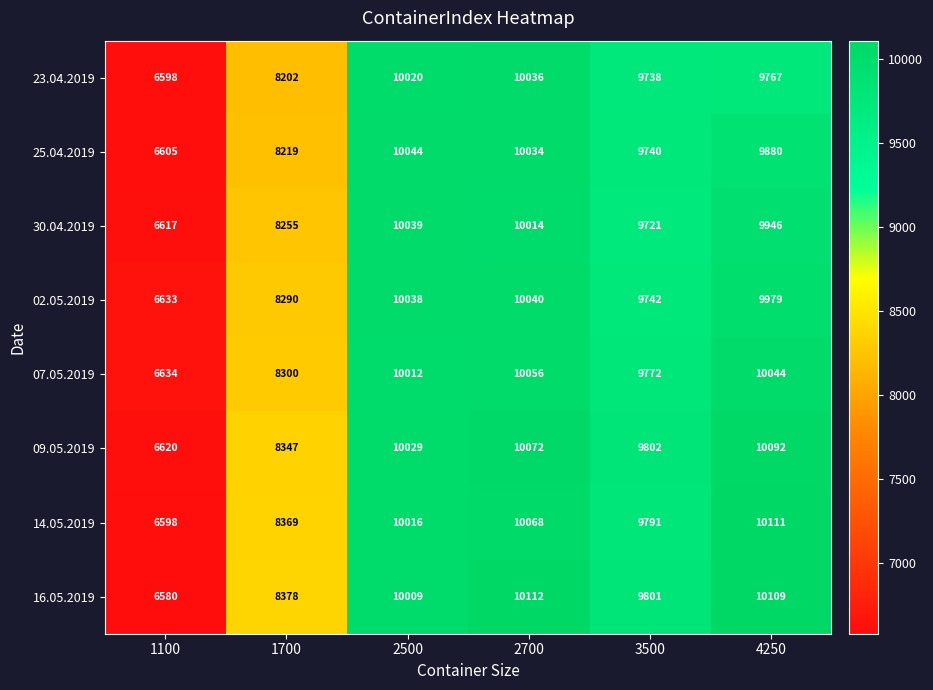

What is the sum of all 23.04.2019 values?

54361